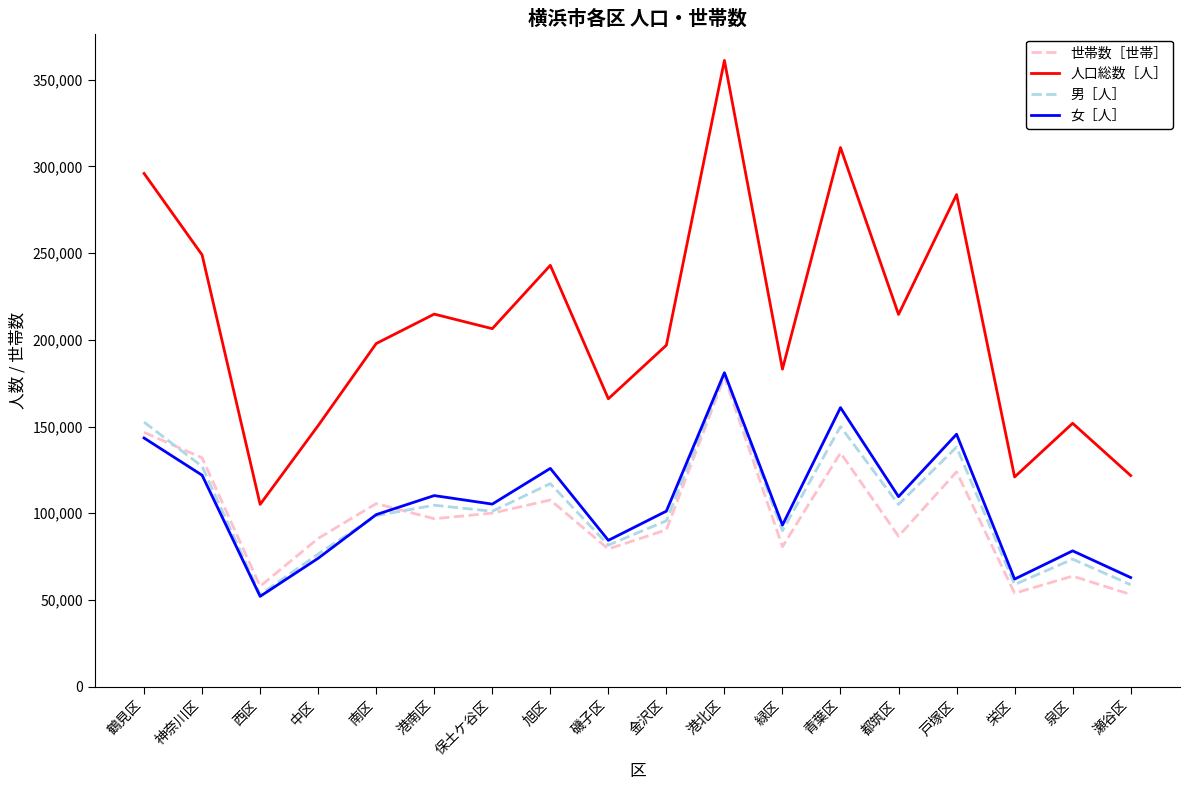

Where is the first local minimum for 男［人］?

西区